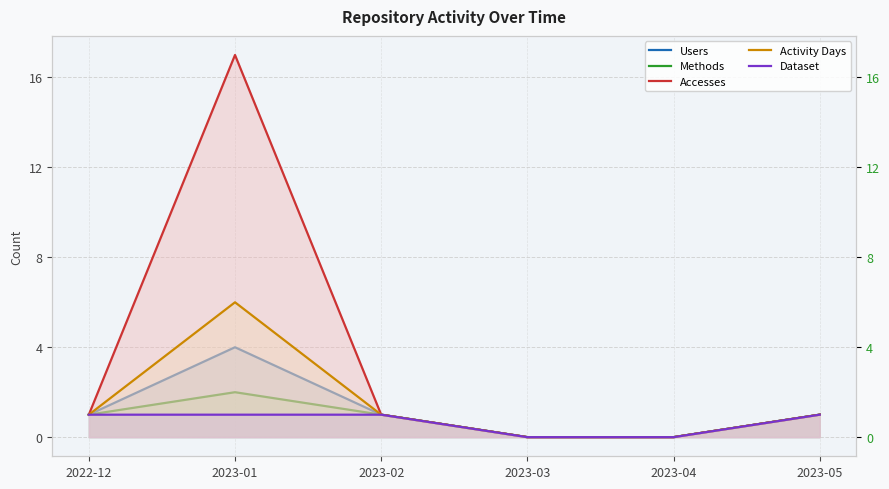

Rank the series at 2023-05 from highest to lowest value.

Users, Methods, Accesses, Activity Days, Dataset